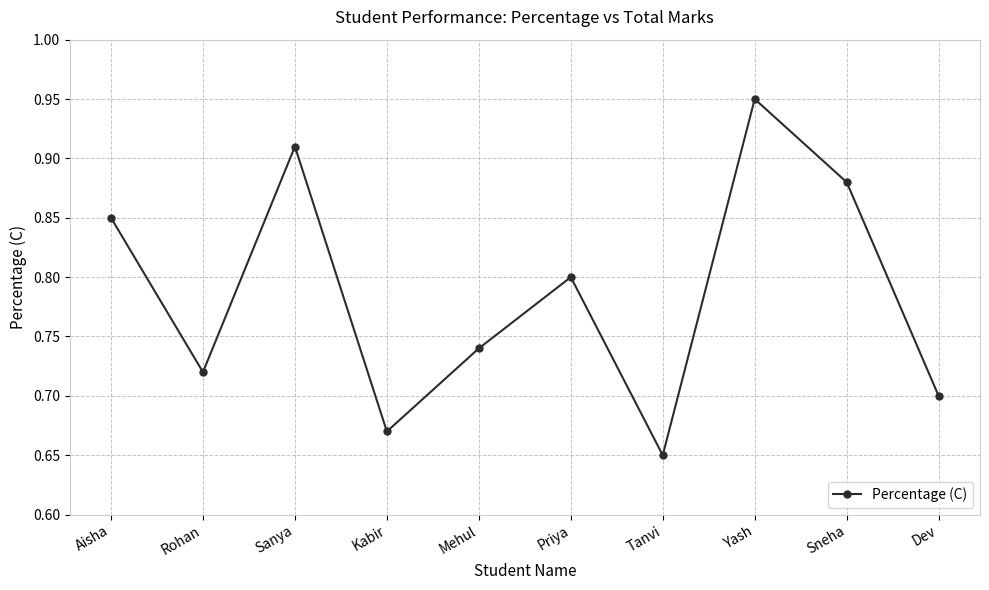

At which category does the chart reach its minimum across all series?

Tanvi